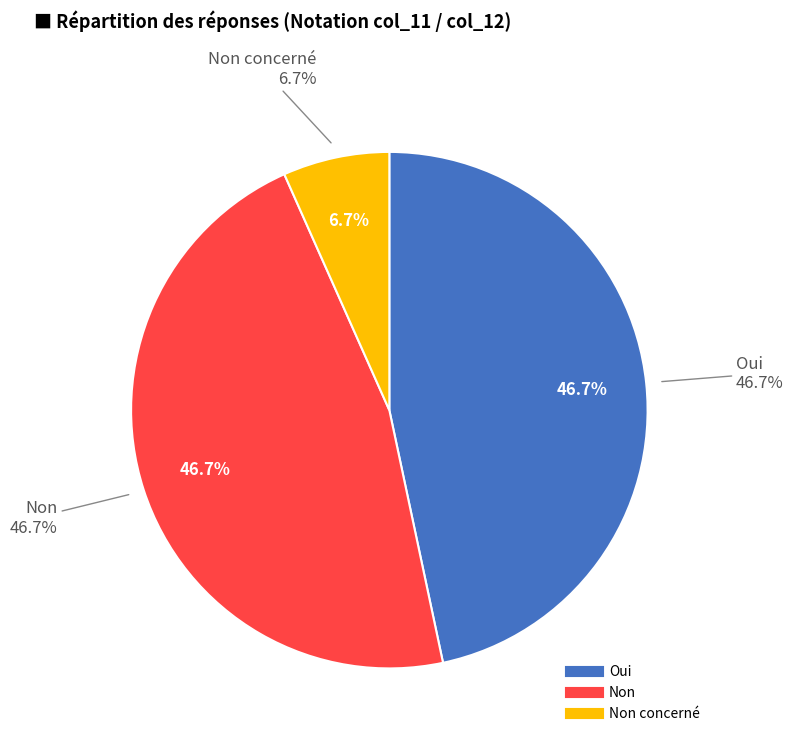

Which series has the widest spread of values?

Oui